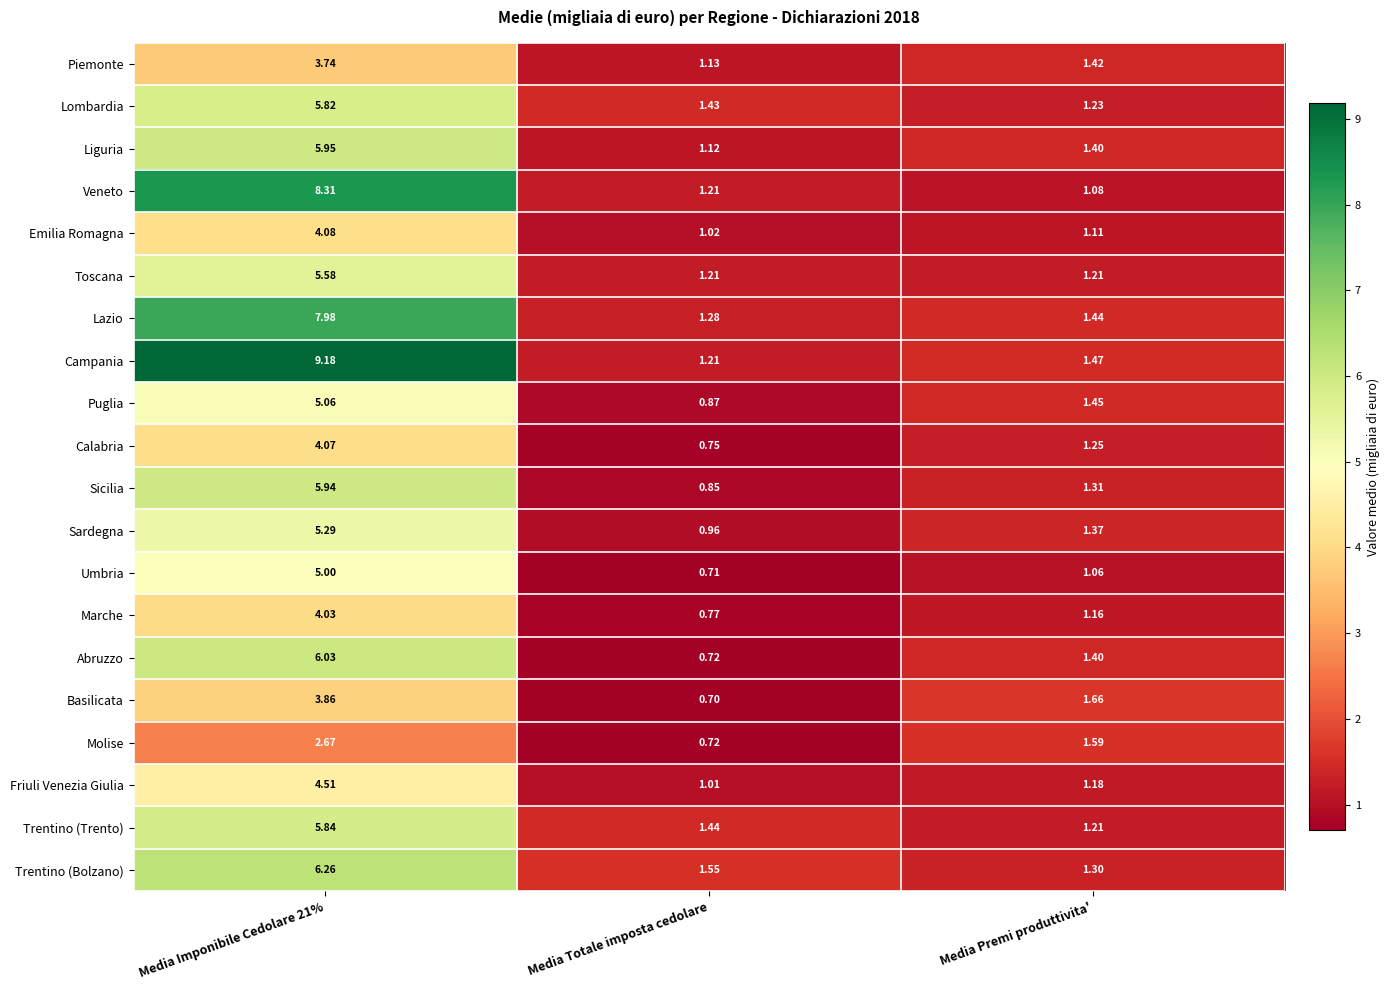

Which series has the largest range (max minus min)?

Campania